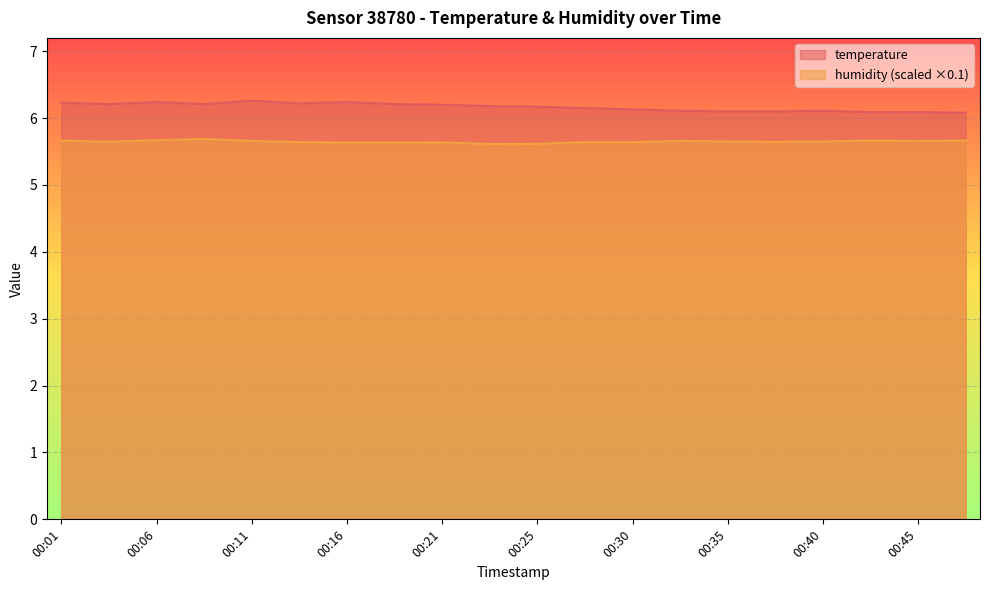

Is the value of humidity at 00:06 greater than the value of temperature at 00:08?

No